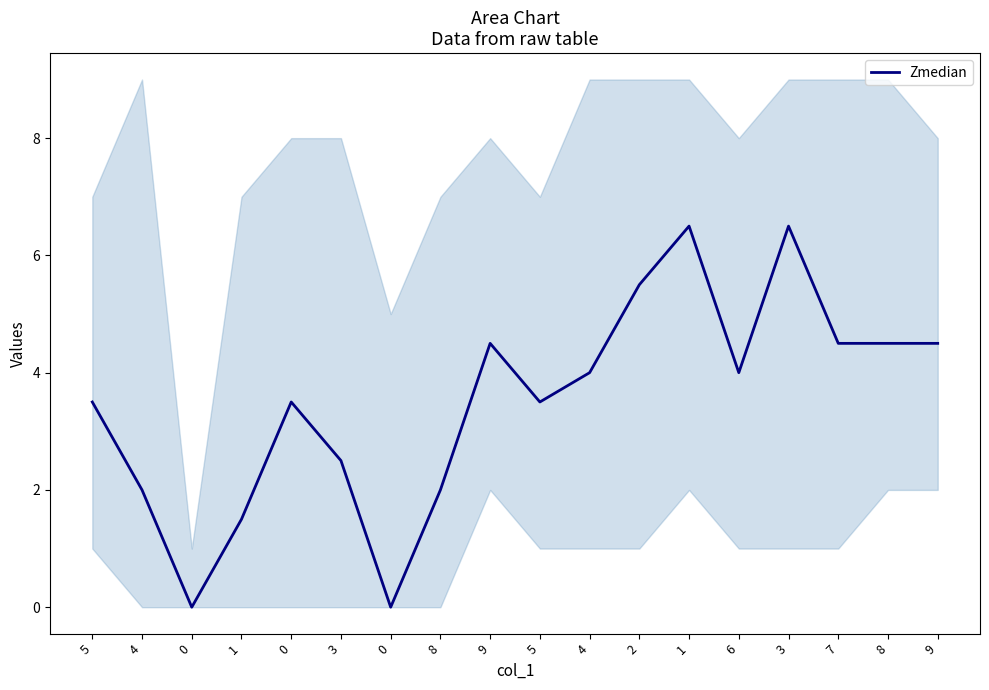

What is the sum of all values?

63.0